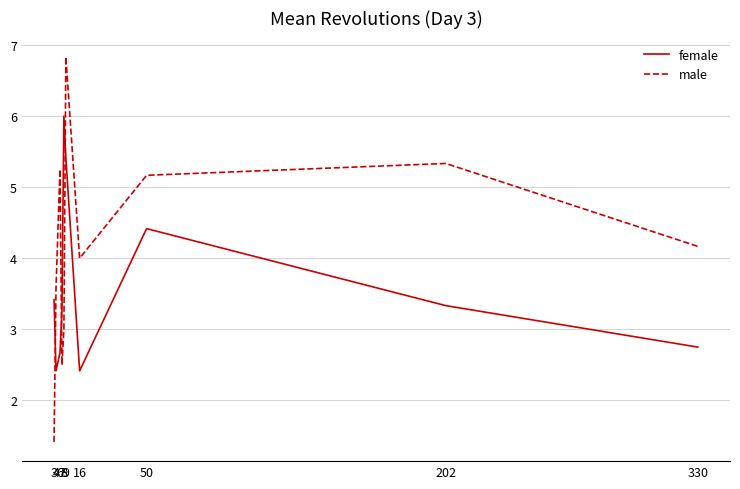

What is the average value of the male series?

4.1